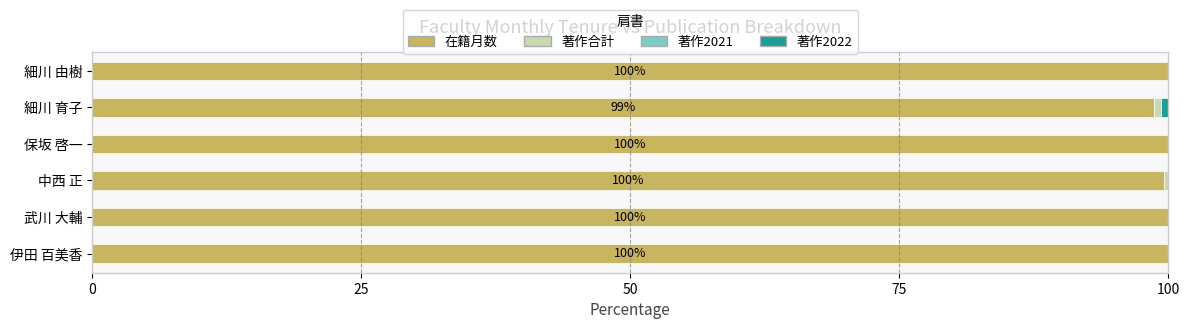

What is the sum of all 在籍月数 values?

598.2